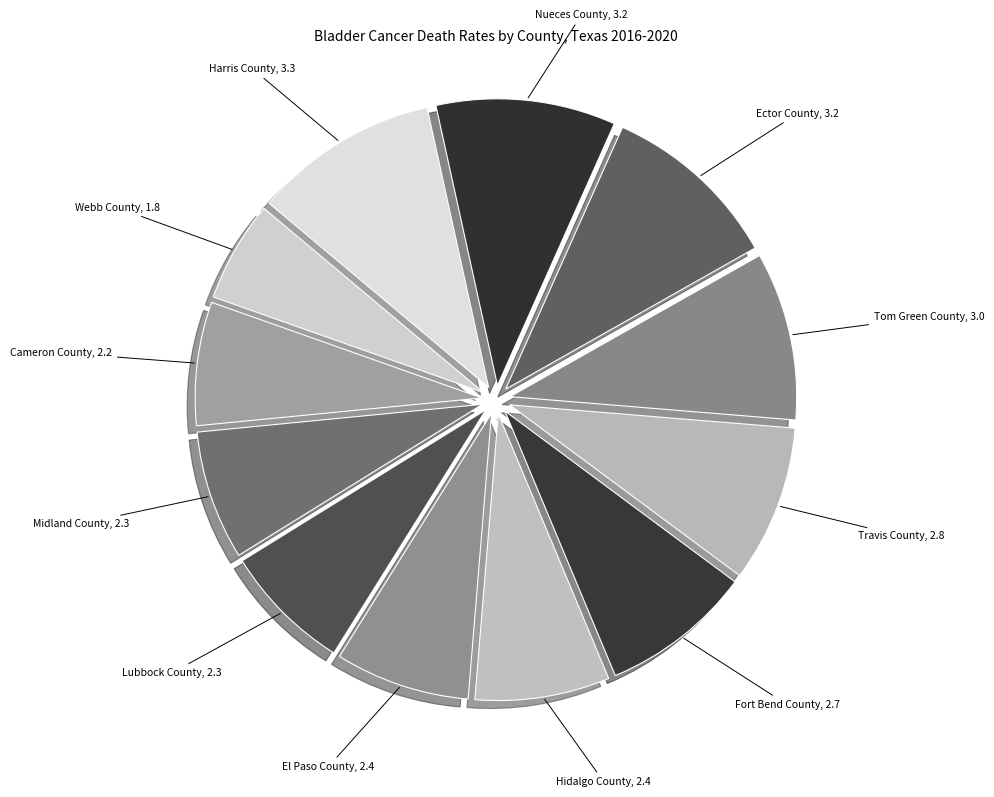

Do Cameron County and Fort Bend County together represent more than half of the pie?

No